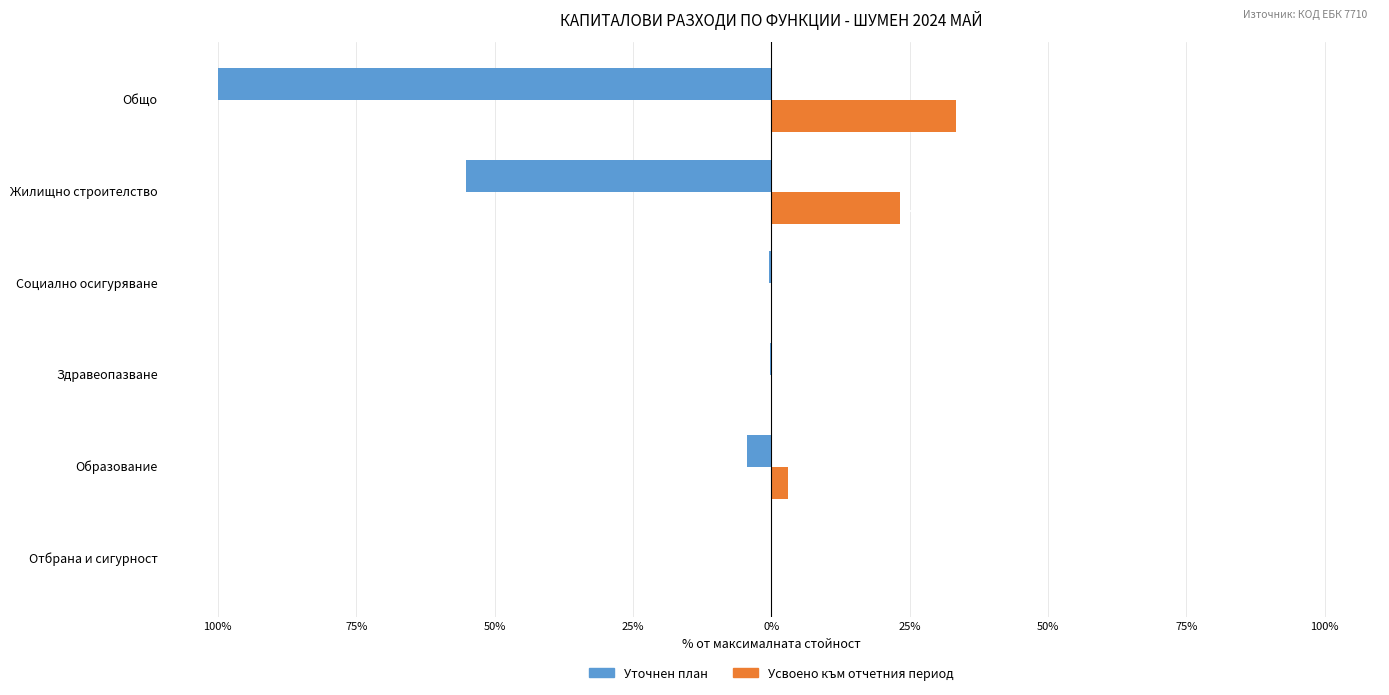

What are all the series names shown in the legend?

Уточнен план, Усвоено към отчетния период